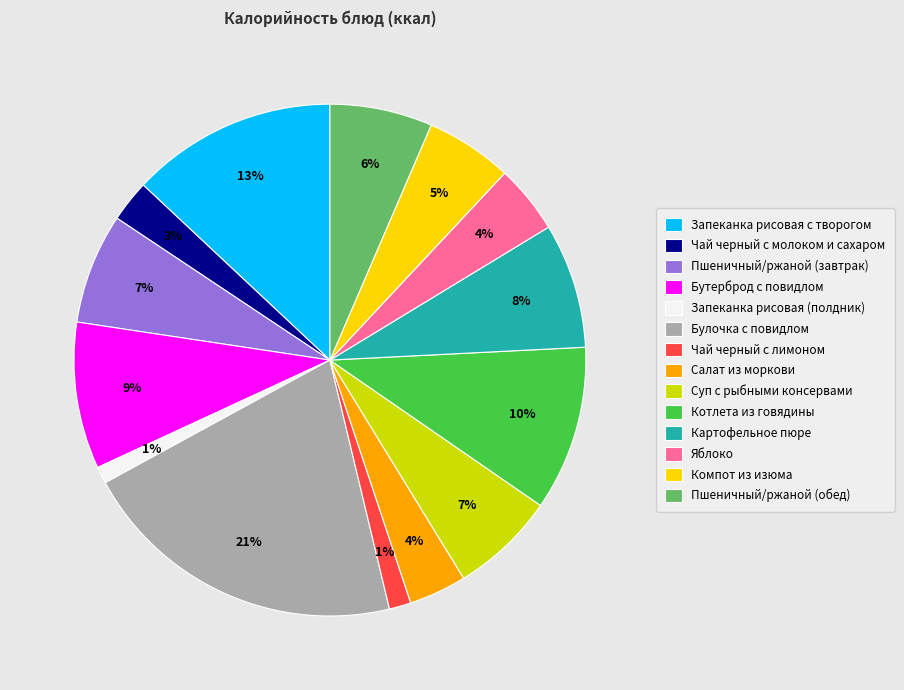

Combined, do Компот из изюма and Пшеничный/ржаной (обед) account for over 50%?

No